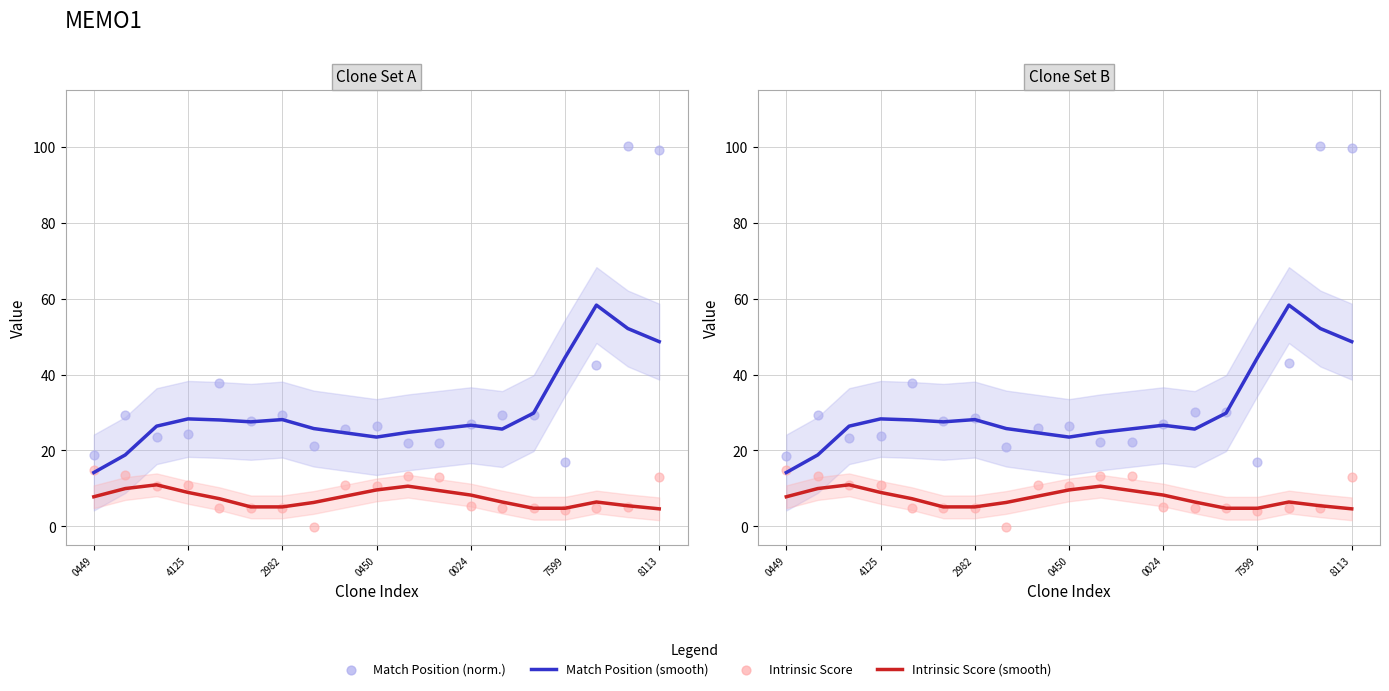

Which series has the largest total across all categories?

Match Position (norm)